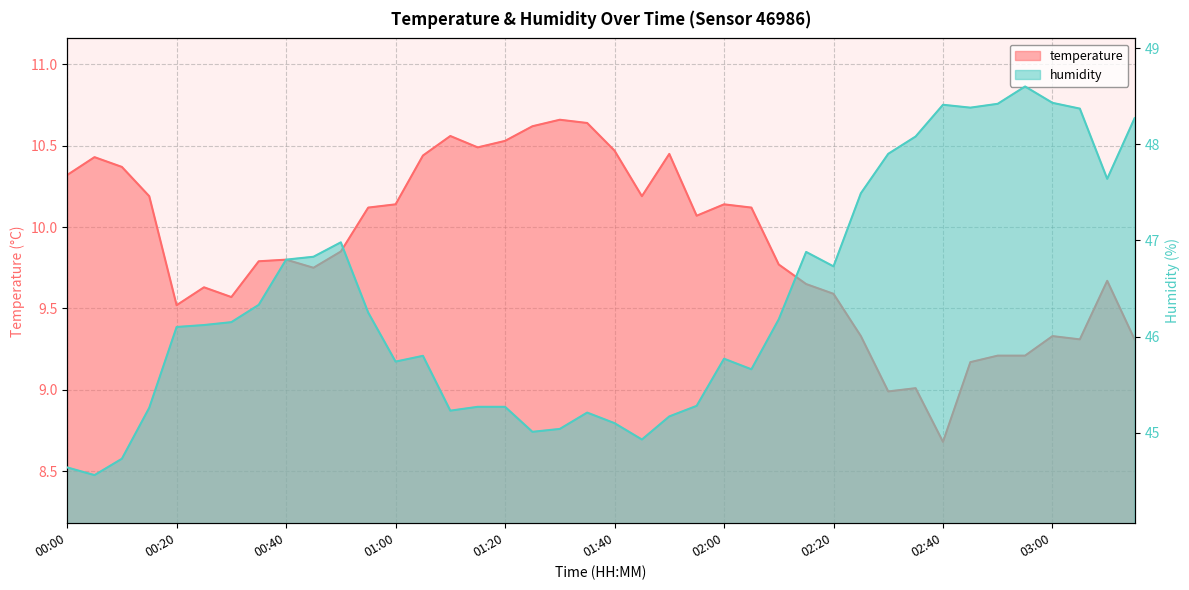

Reading left to right, extract all data points from this chart.

temperature: 10.3	10.4	10.4	10.2	9.5	9.6	9.6	9.8	9.8	9.8	9.8	10.1	10.1	10.4	10.6	10.5	10.5	10.6	10.7	10.6	10.5	10.2	10.4	10.1	10.1	10.1	9.8	9.7	9.6	9.3	9.0	9.0	8.7	9.2	9.2	9.2	9.3	9.3	9.7	9.3
humidity: 44.6	44.6	44.7	45.3	46.1	46.1	46.1	46.3	46.8	46.8	47.0	46.2	45.7	45.8	45.2	45.3	45.3	45.0	45.0	45.2	45.1	44.9	45.2	45.3	45.8	45.7	46.2	46.9	46.7	47.5	47.9	48.1	48.4	48.4	48.4	48.6	48.4	48.4	47.6	48.3